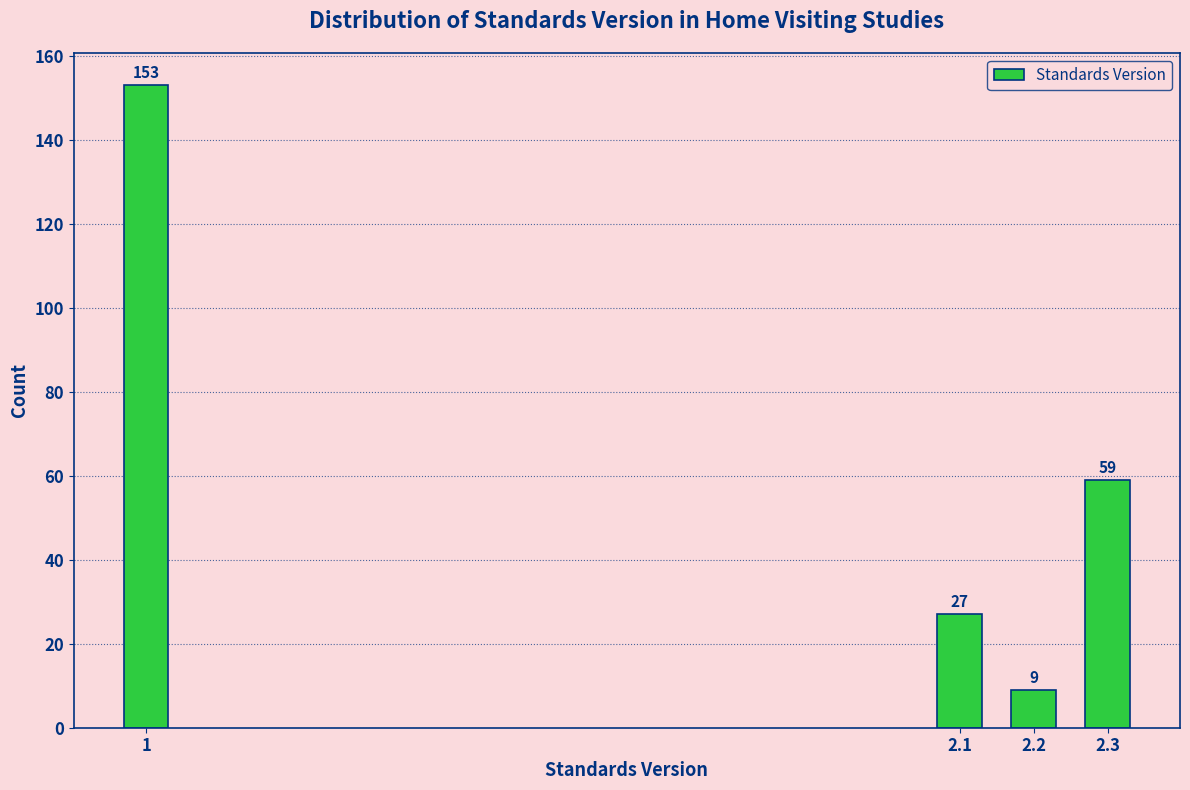

Reading left to right, what are all the values shown in this chart?

153	27	9	59